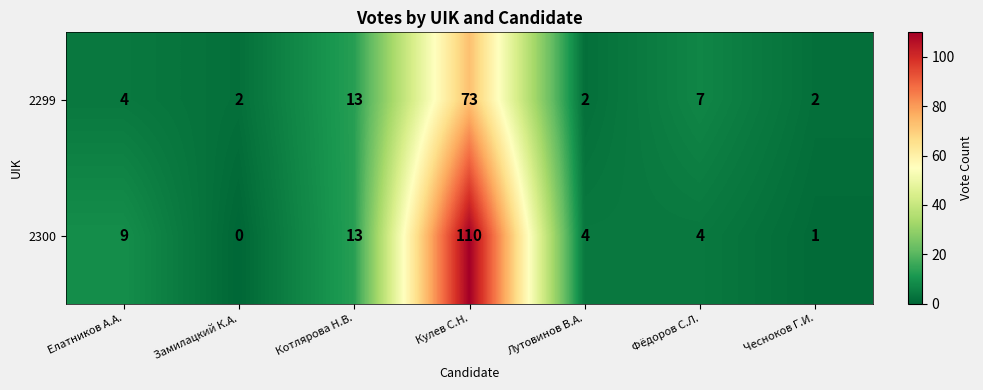

At which label does 2300 first exceed 4?

Елатников А.А.